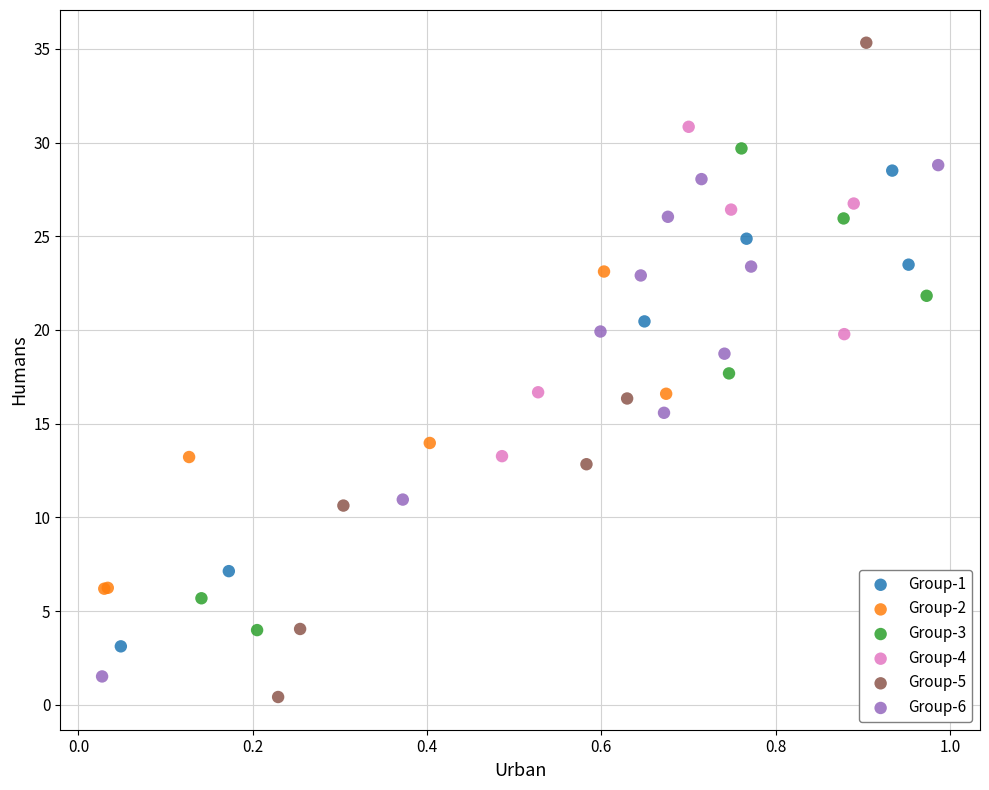

Which series contains the highest Y value?

Group-5